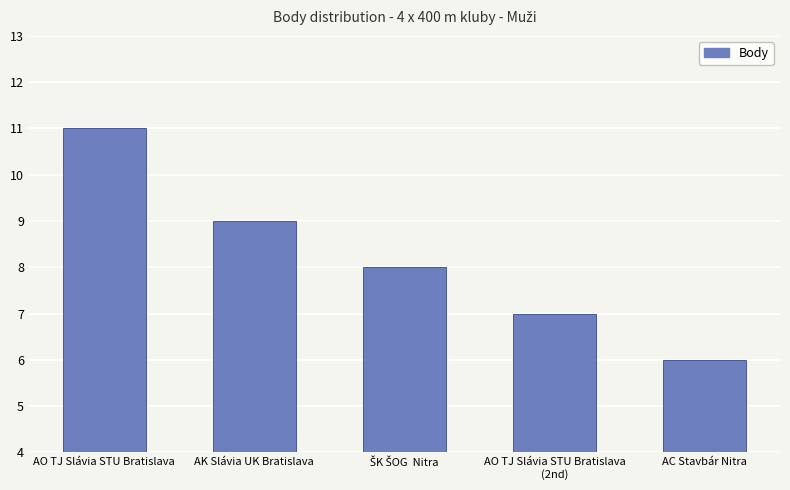

Is it true that the value at AO TJ Slávia STU Bratislava is 18?

False